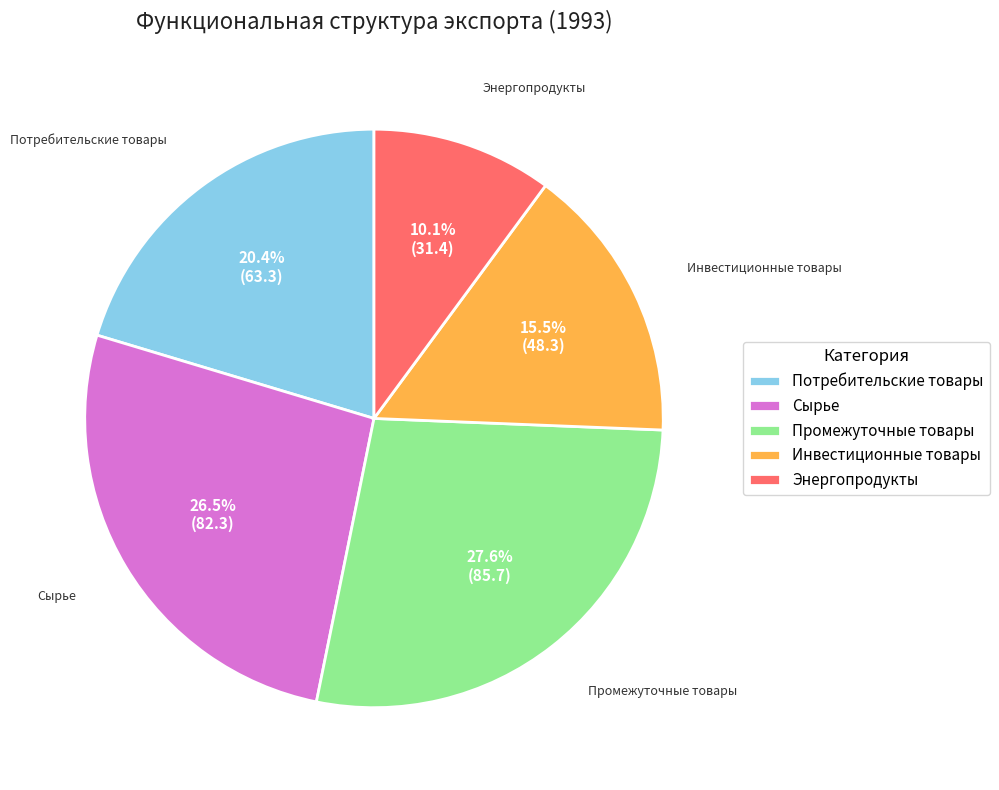

Count the number of slices in the pie.

5